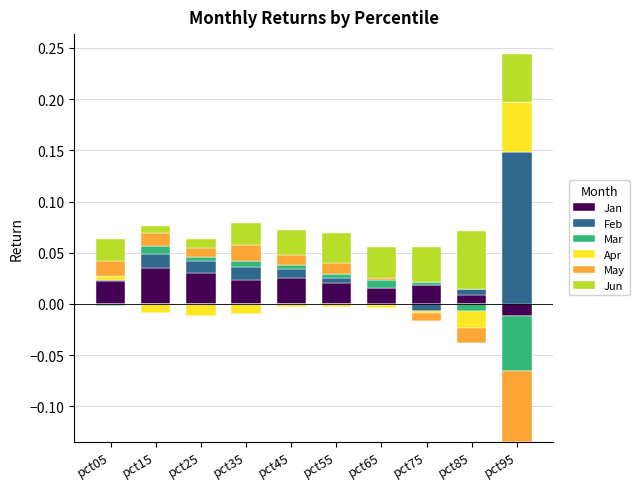

Which series has the largest range (max minus min)?

Feb